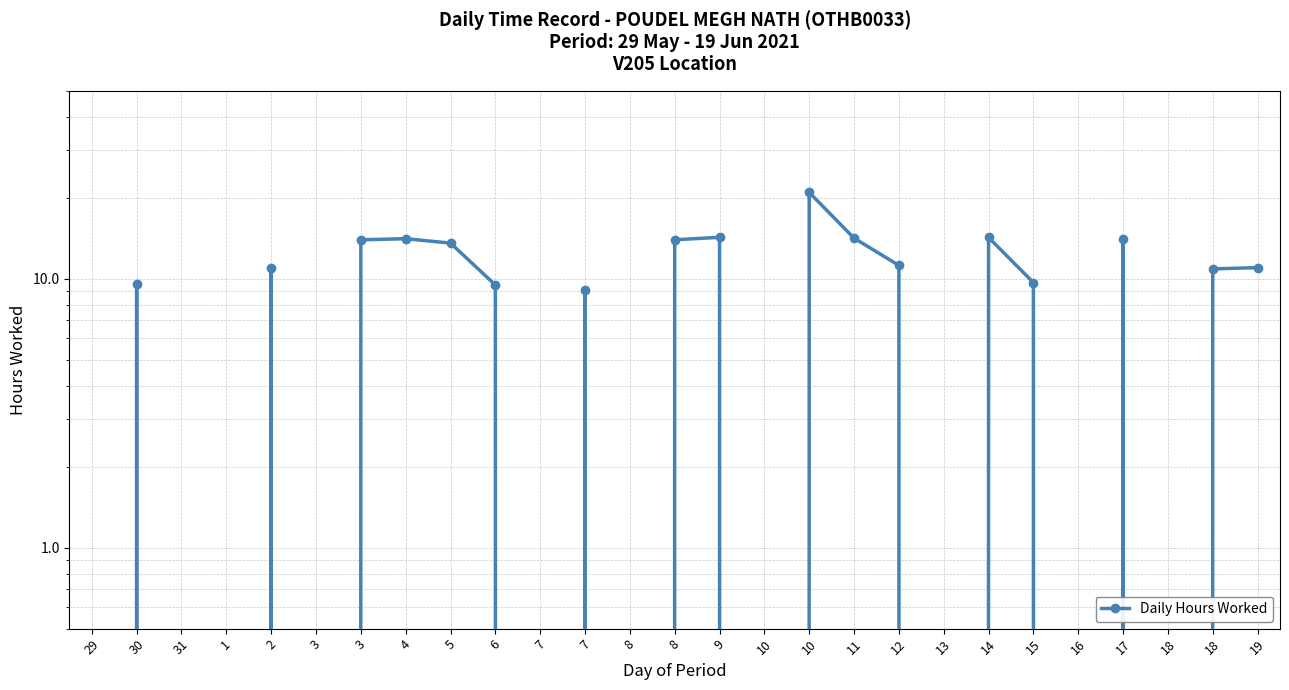

List the labels in order of value, smallest first.

29, 31, 1, 3, 7, 8, 10, 13, 16, 18, 7, 6, 30, 15, 18, 2, 19, 12, 5, 3, 8, 17, 4, 11, 14, 9, 10